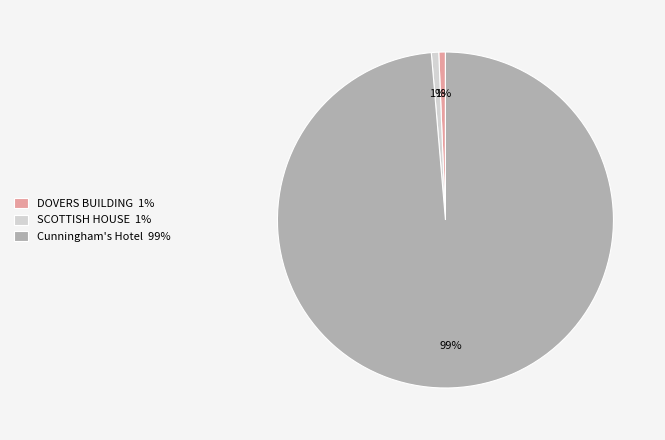

Do Cunningham's Hotel 99% and SCOTTISH HOUSE 1% together represent more than half of the pie?

Yes